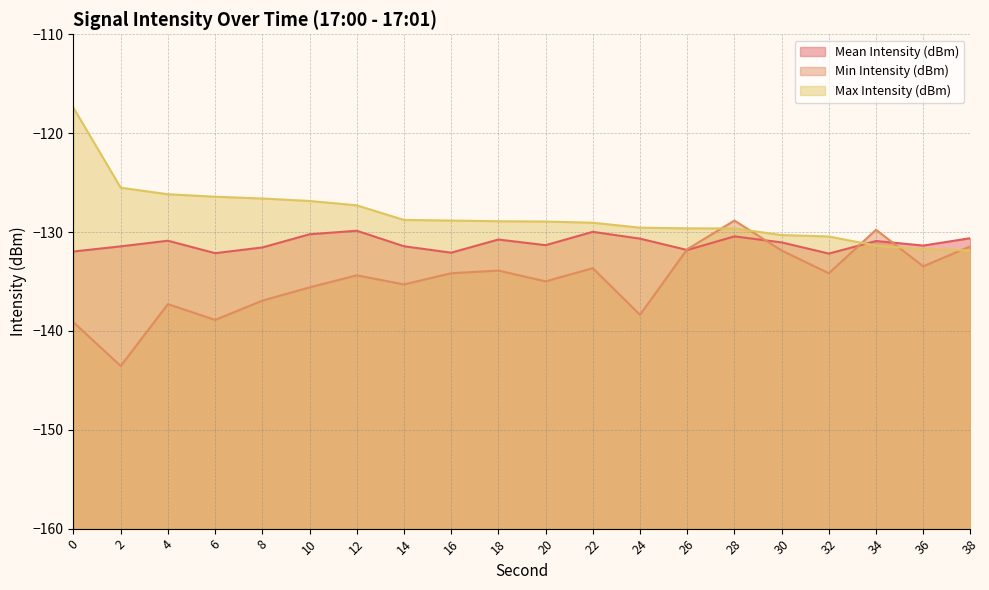

What is the difference between the Max Intensity (dBm) values at 24 and 38?

2.3